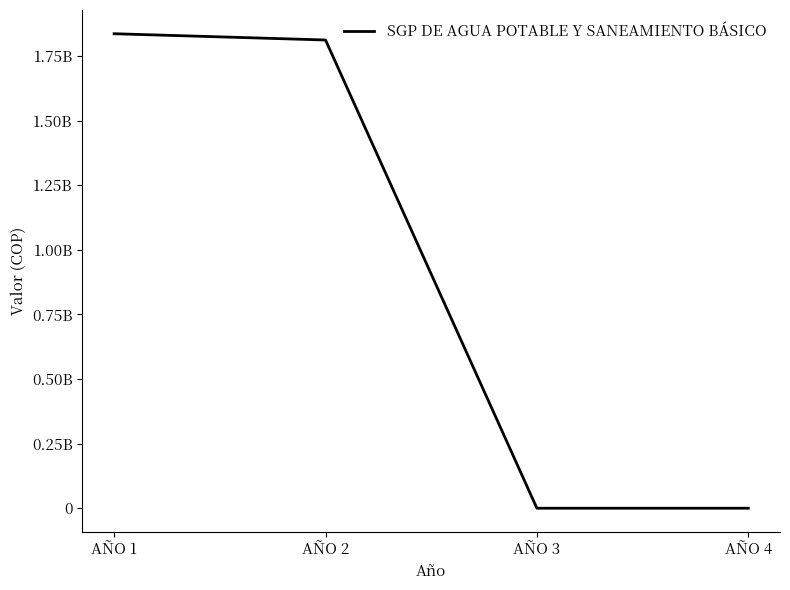

The chart shows a value of 0 at AÑO 3. True or false?

True